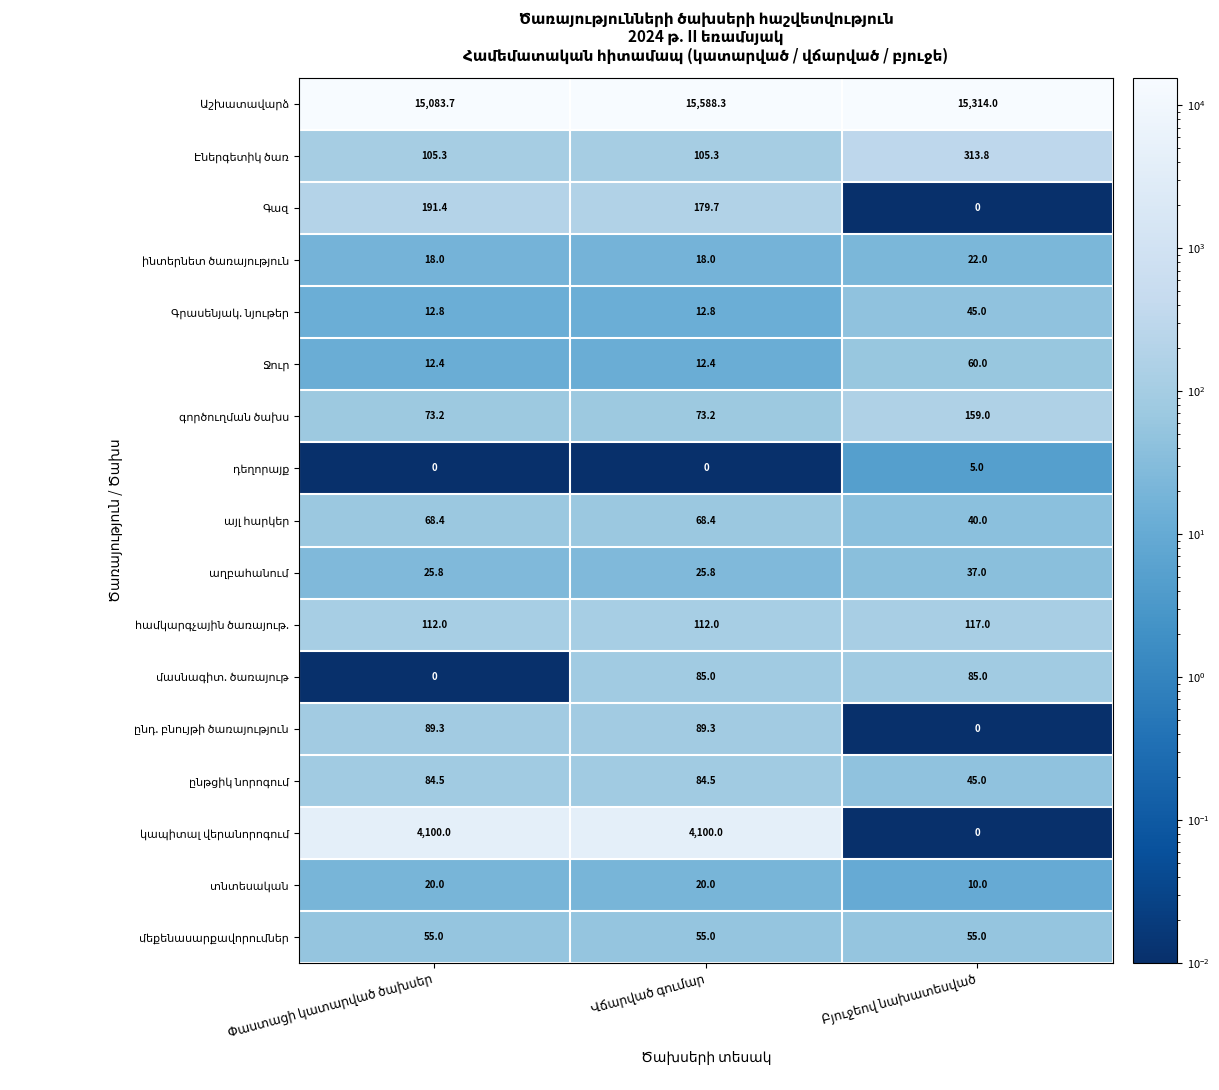

What is the greatest value displayed?

15588.3